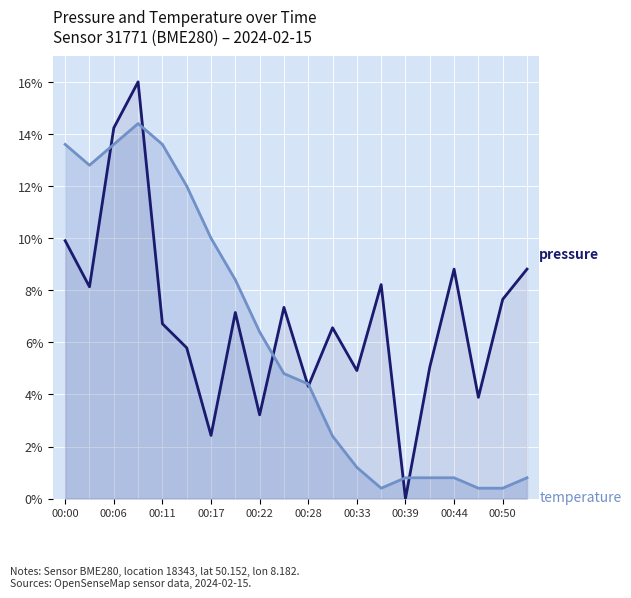

What is the spread (max minus min) of values at 00:39?

0.8